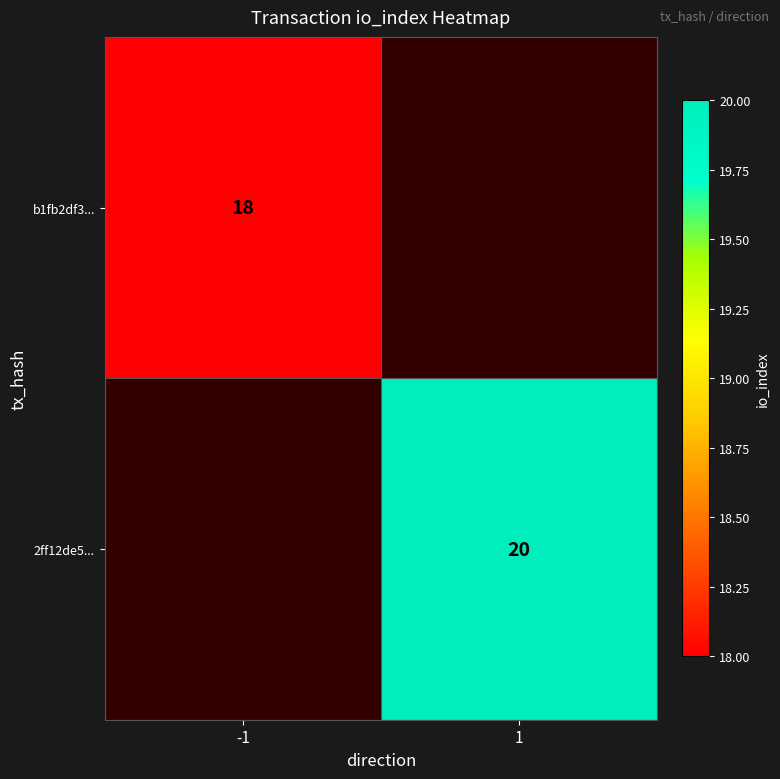

Which category has the lowest value across all series?

-1